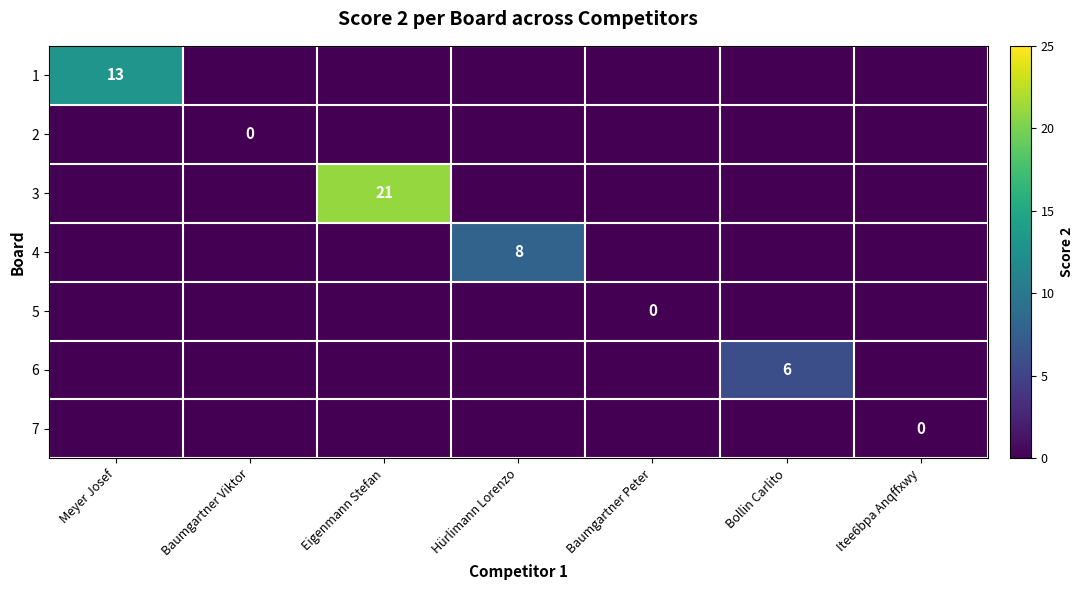

What is the smallest value displayed?

-1